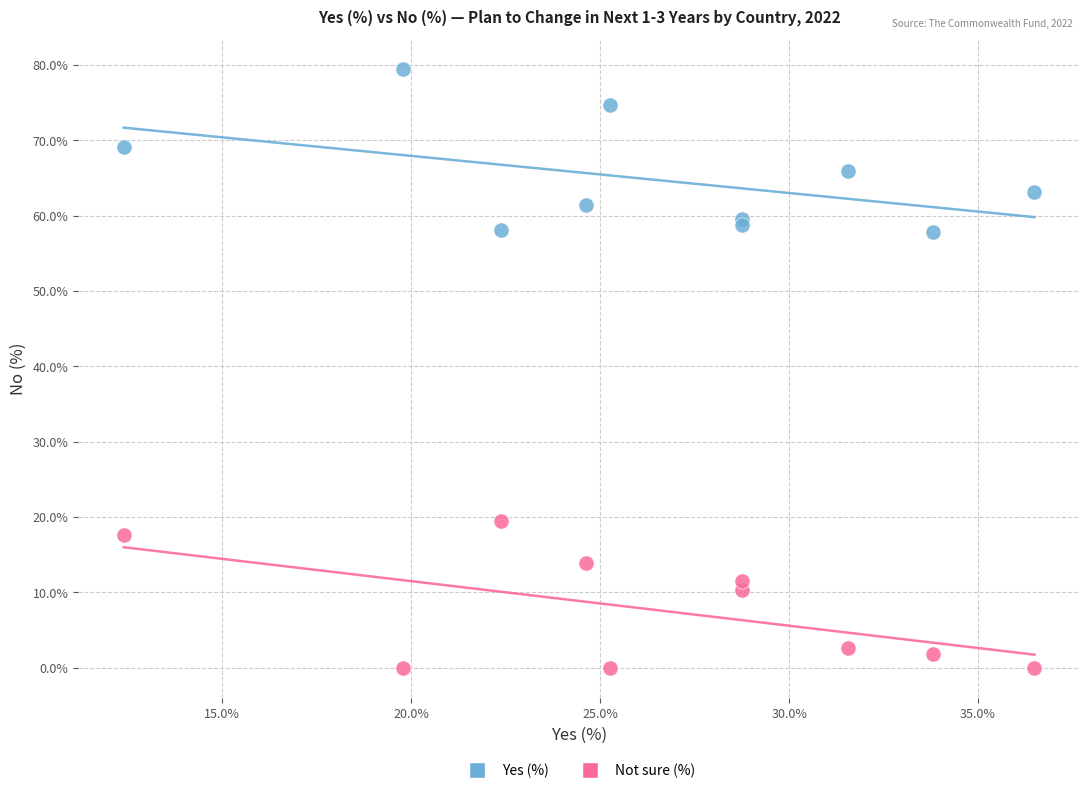

What is the X range (max minus min) for the scatter plot?

24.1